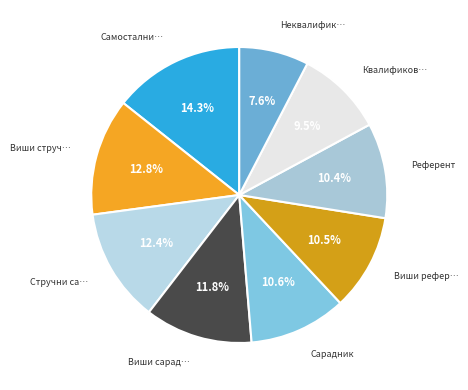

How many segments does this pie chart have?

9